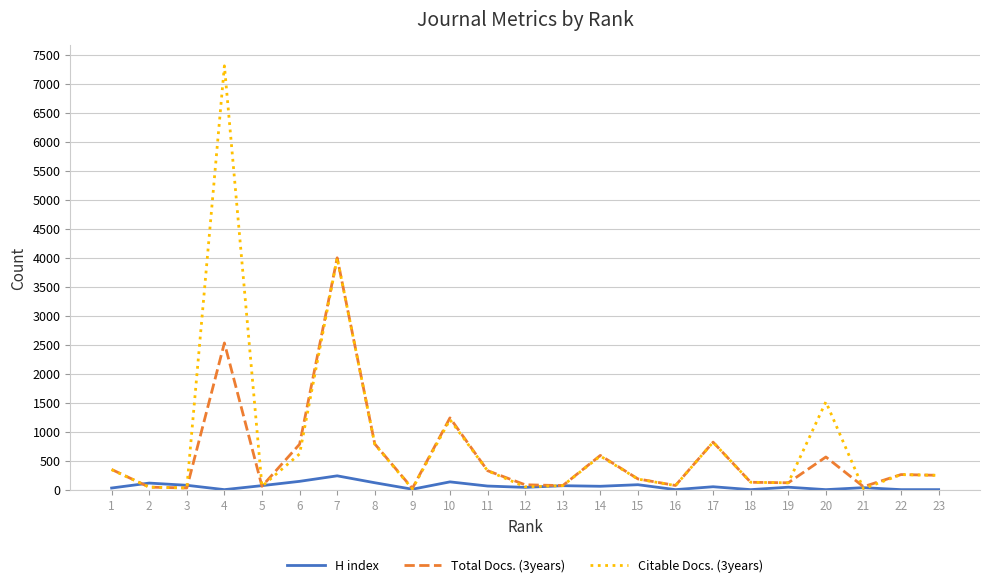

Is the value of Total Docs. (3years) at 20 greater than the value of H index at 18?

Yes